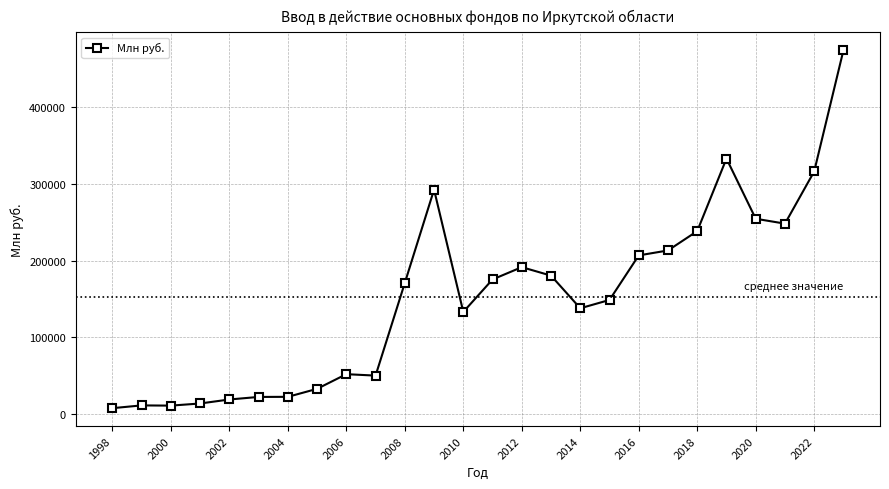

What is the value of the 6th point from the left?

22325